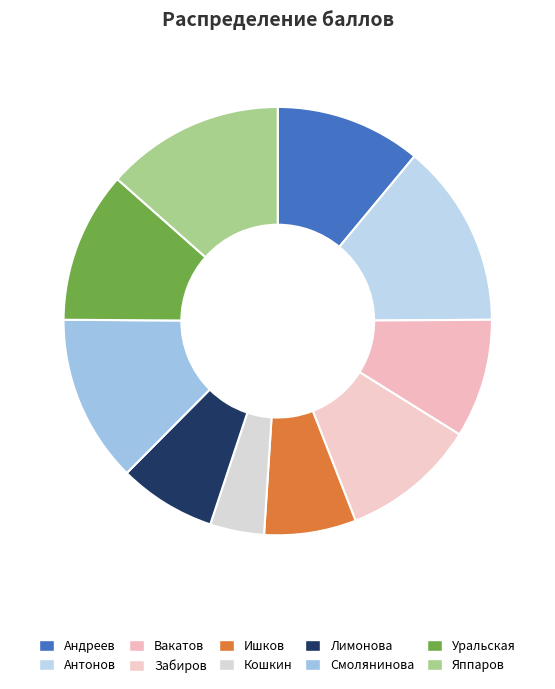

Do Ишков and Уральская together represent more than half of the pie?

No